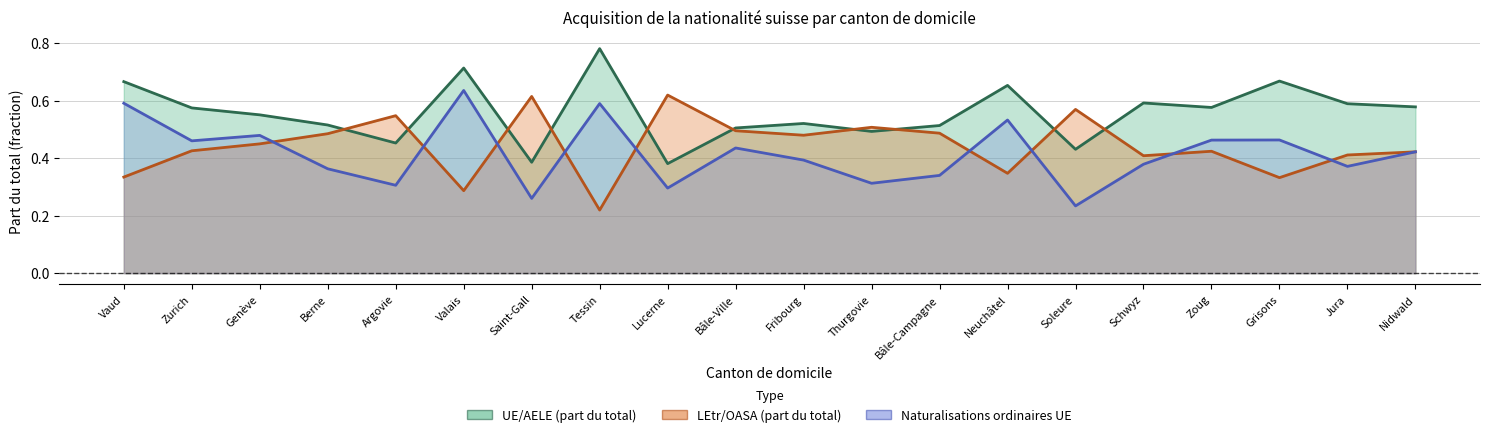

How many interior local peaks does the Naturalisations ordinaires UE series have?

6